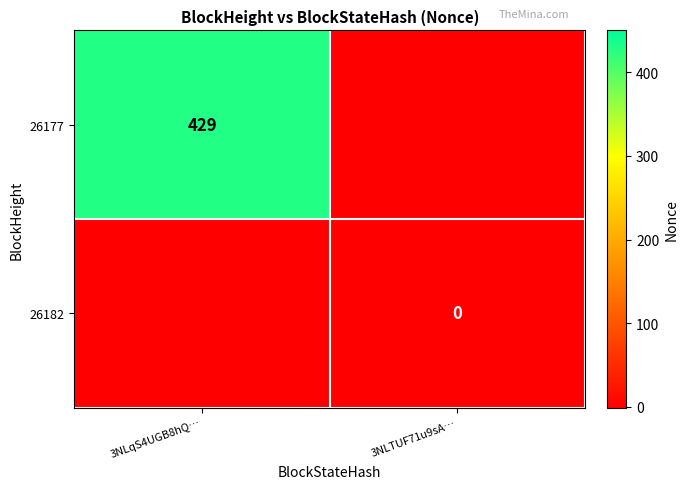

Is it true that 26177 equals 429 at 3NLqS4UGB8hQ…?

True